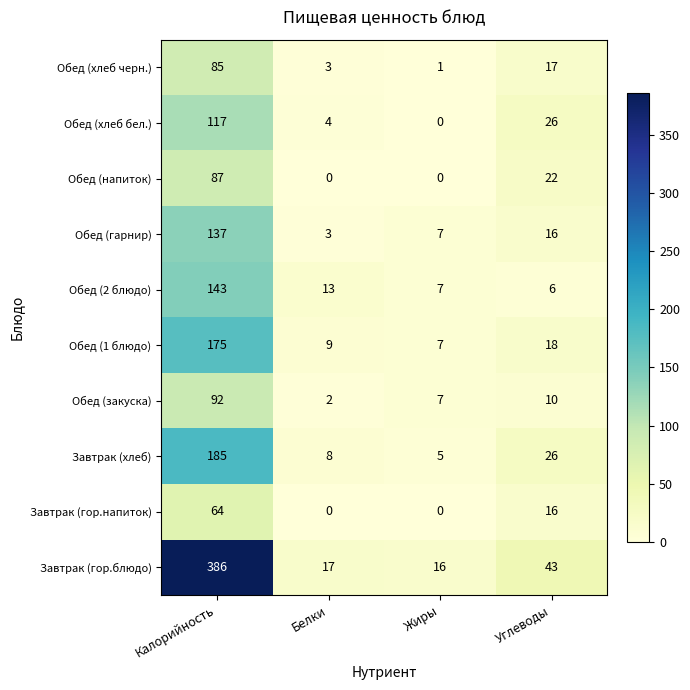

What is the difference between the Обед (закуска) values at Белки and Жиры?

5